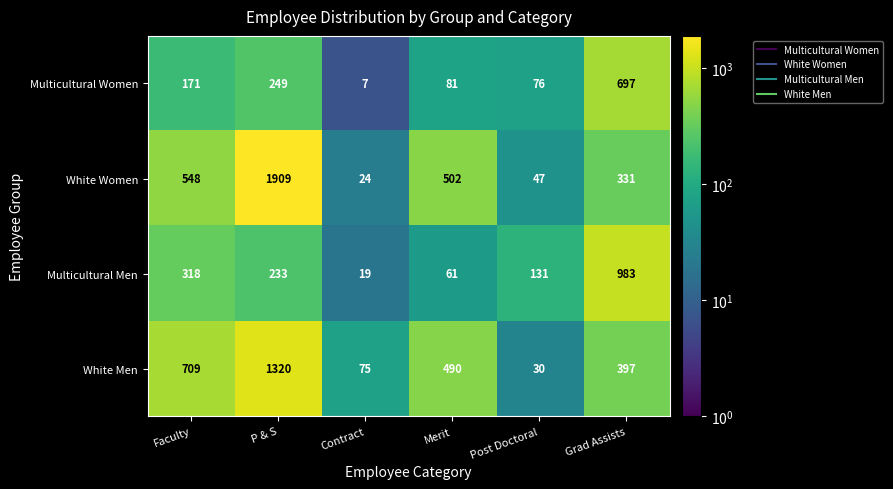

What is the sum of all Multicultural Men values?

1745